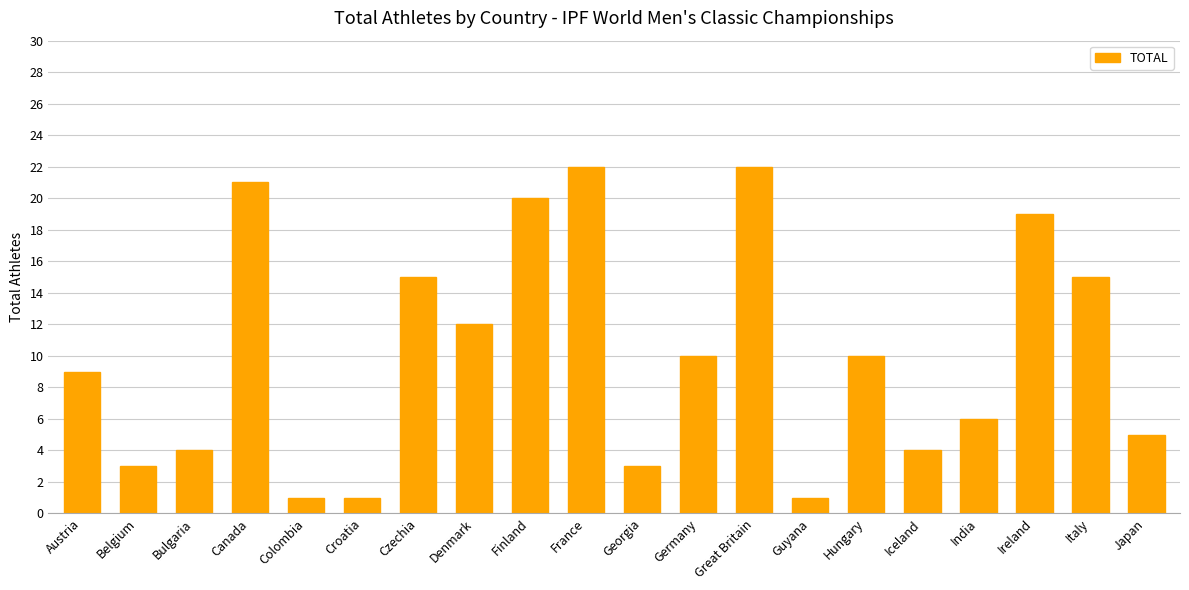

What position from the right is Belgium?

19